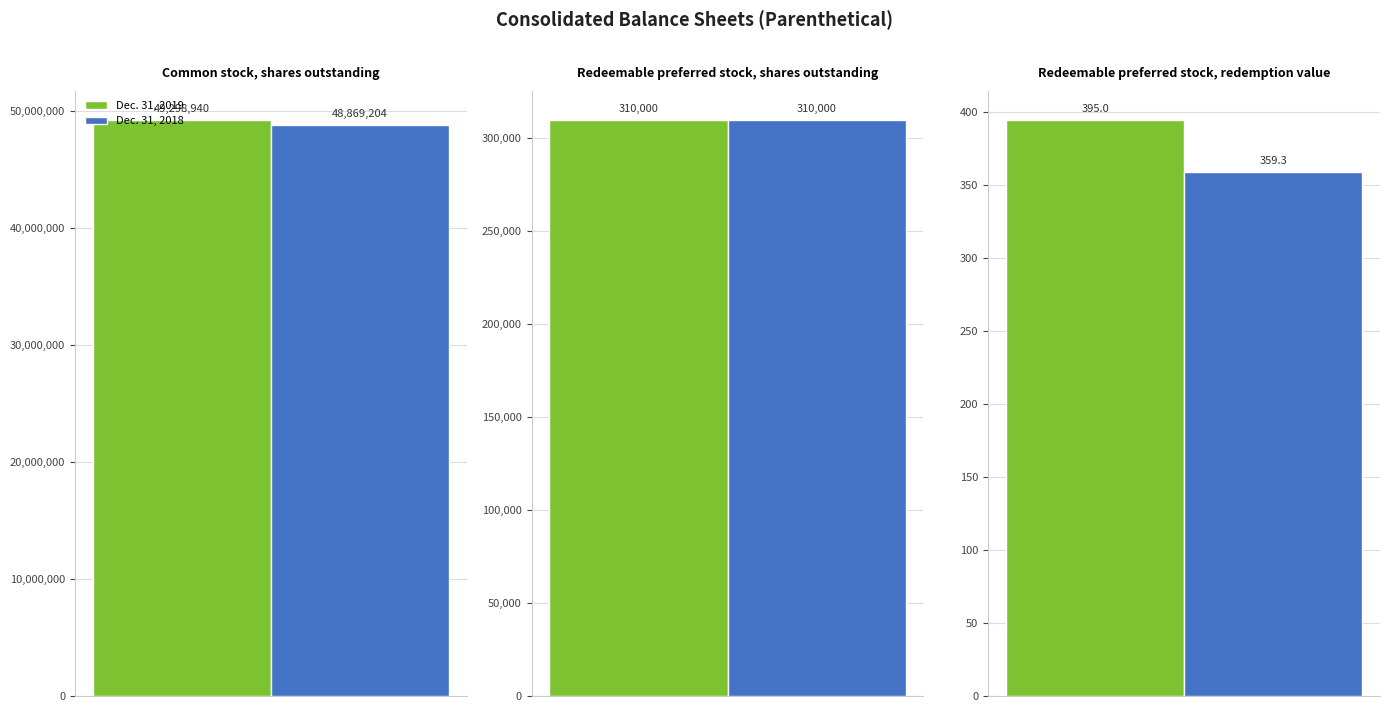

Where does the Dec. 31, 2018 series first go above 310000?

Common stock, shares outstanding